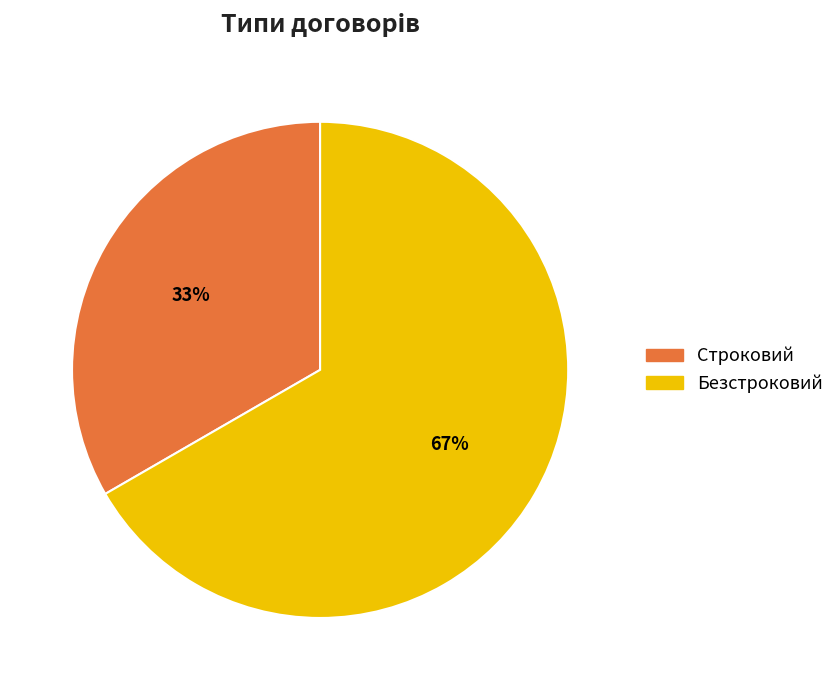

To the nearest percent, what is the average slice percentage?

50%